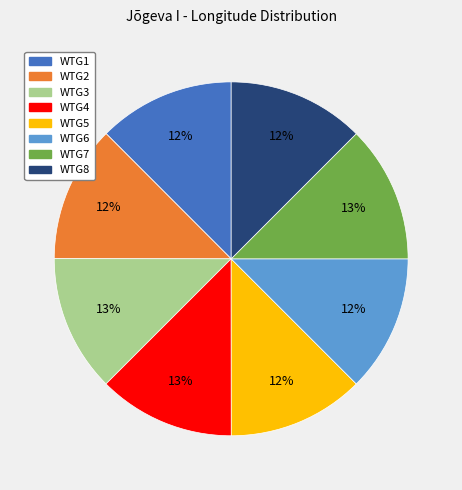

Is it true that WTG8 is 12% of the pie?

True